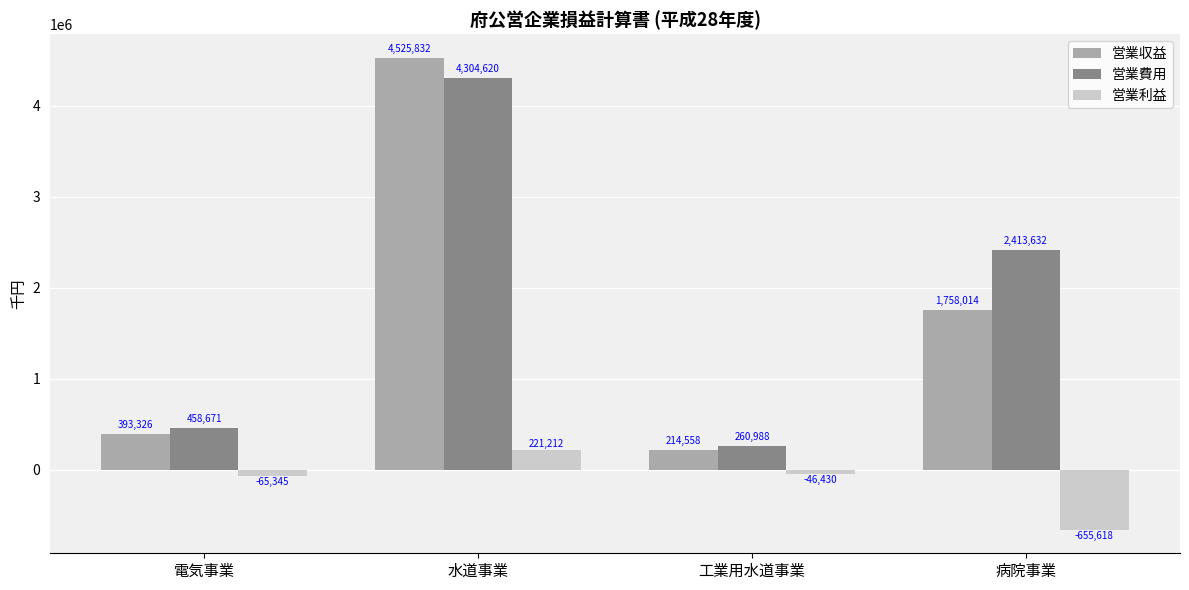

How many data points in 営業利益 are above -46430?

1